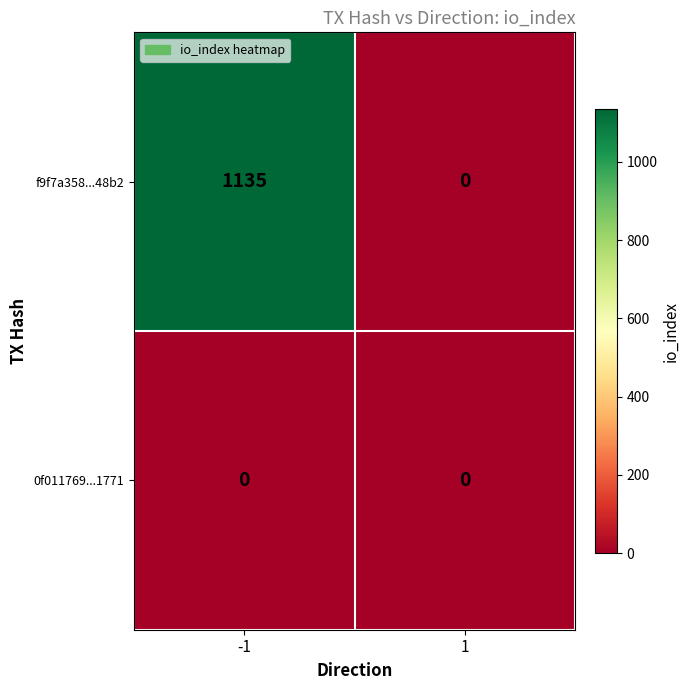

What is the greatest value displayed?

1135